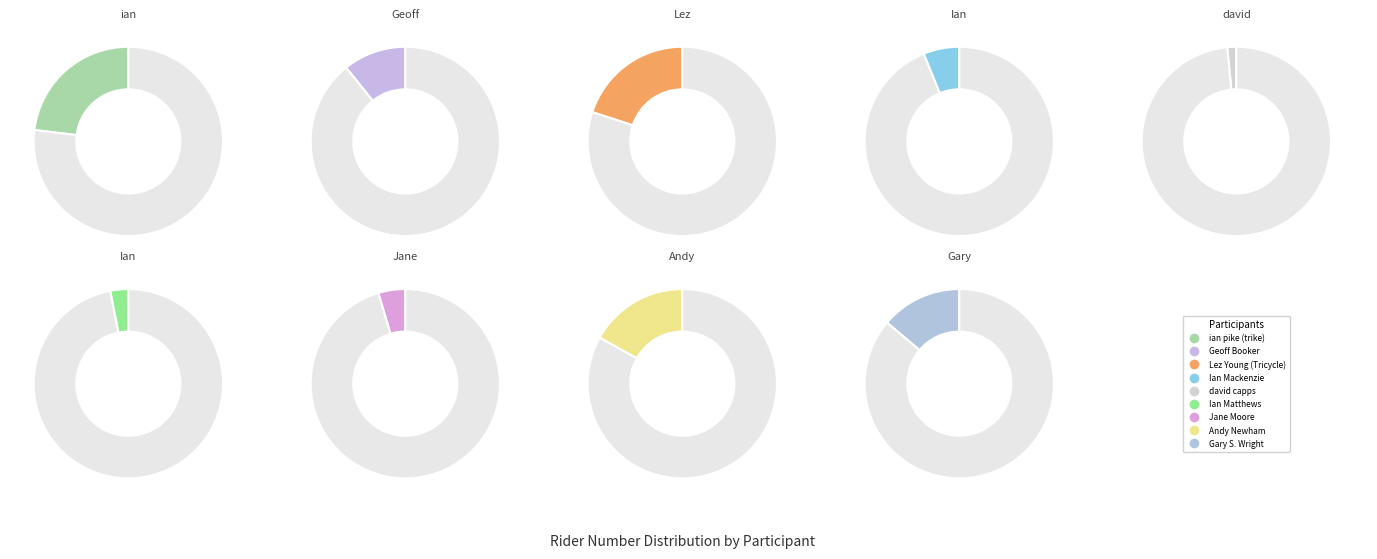

Which slice is the smallest?

david capps